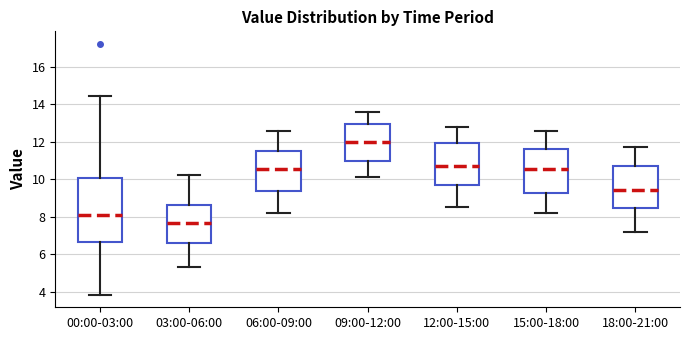

Reading left to right, read every box against the y-axis: the position of its median line, the range the box covers, and the ends of its whiskers. The values are not printed on the chart, so give them approximately, as read against the axis.

00:00-03:00: median 8.2, box 6.6 to 10.0, whiskers 3.8 to 14.4
03:00-06:00: median 7.6, box 6.6 to 8.6, whiskers 5.4 to 10.2
06:00-09:00: median 10.6, box 9.4 to 11.6, whiskers 8.2 to 12.6
09:00-12:00: median 12.0, box 11.0 to 13.0, whiskers 10.2 to 13.6
12:00-15:00: median 10.8, box 9.6 to 12.0, whiskers 8.6 to 12.8
15:00-18:00: median 10.6, box 9.2 to 11.6, whiskers 8.2 to 12.6
18:00-21:00: median 9.4, box 8.4 to 10.8, whiskers 7.2 to 11.8